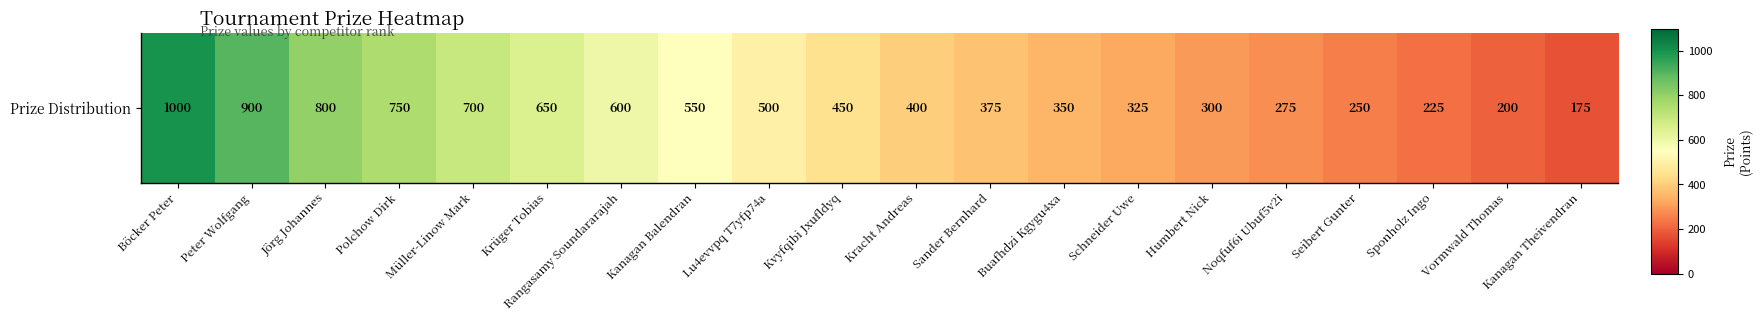

What is the difference between the values at Krüger Tobias and Vormwald Thomas?

450